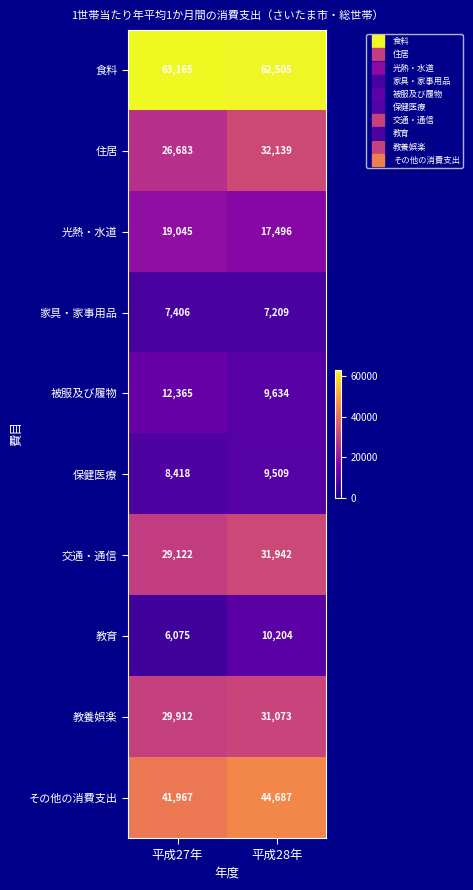

Which series has the widest spread of values?

住居